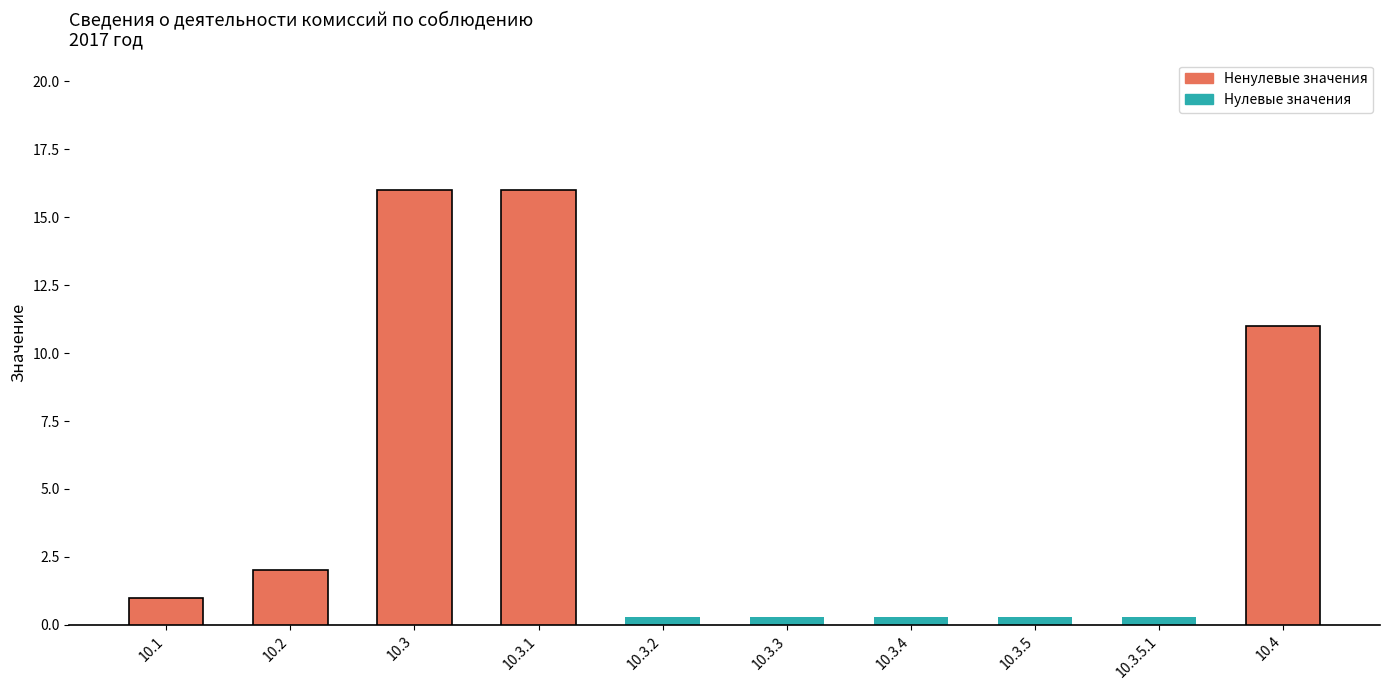

Where is the data nearest to the value 8?

10.4